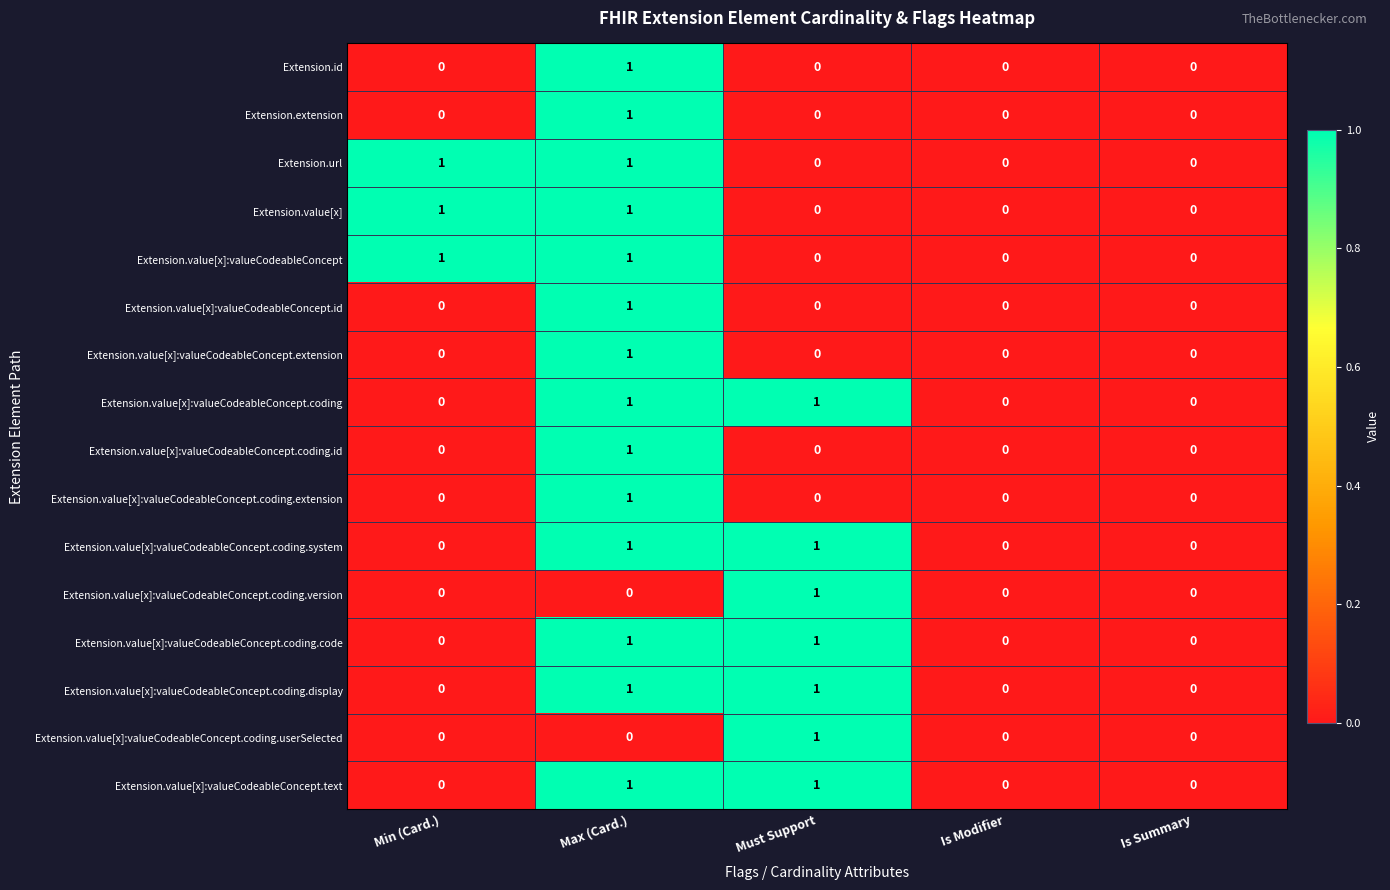

What is the total value across all series at Max (Card.)?

14